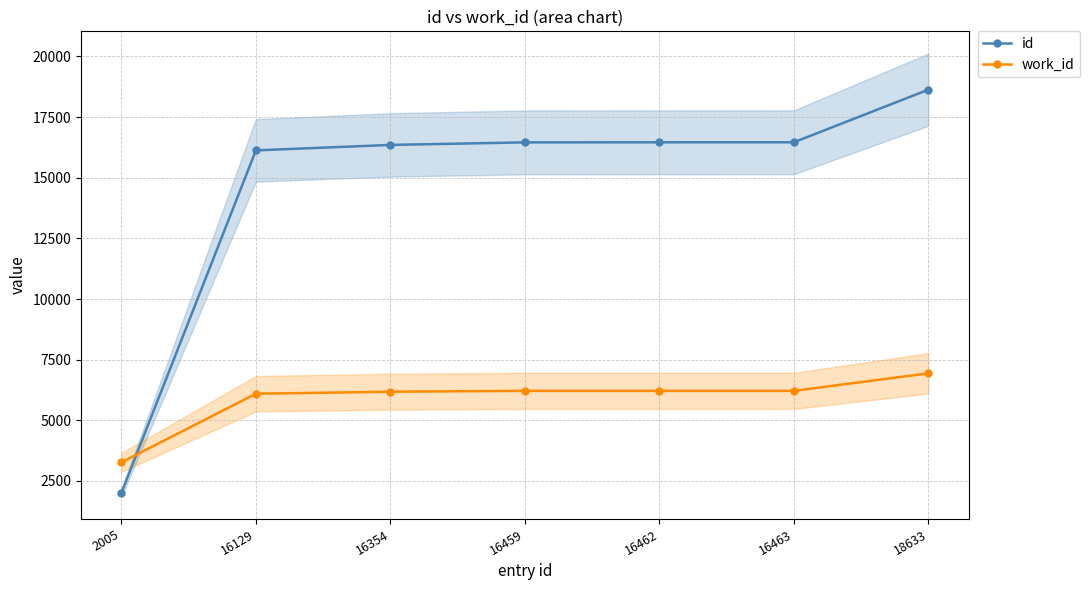

Where is work_id nearest to the value 5100?

16129